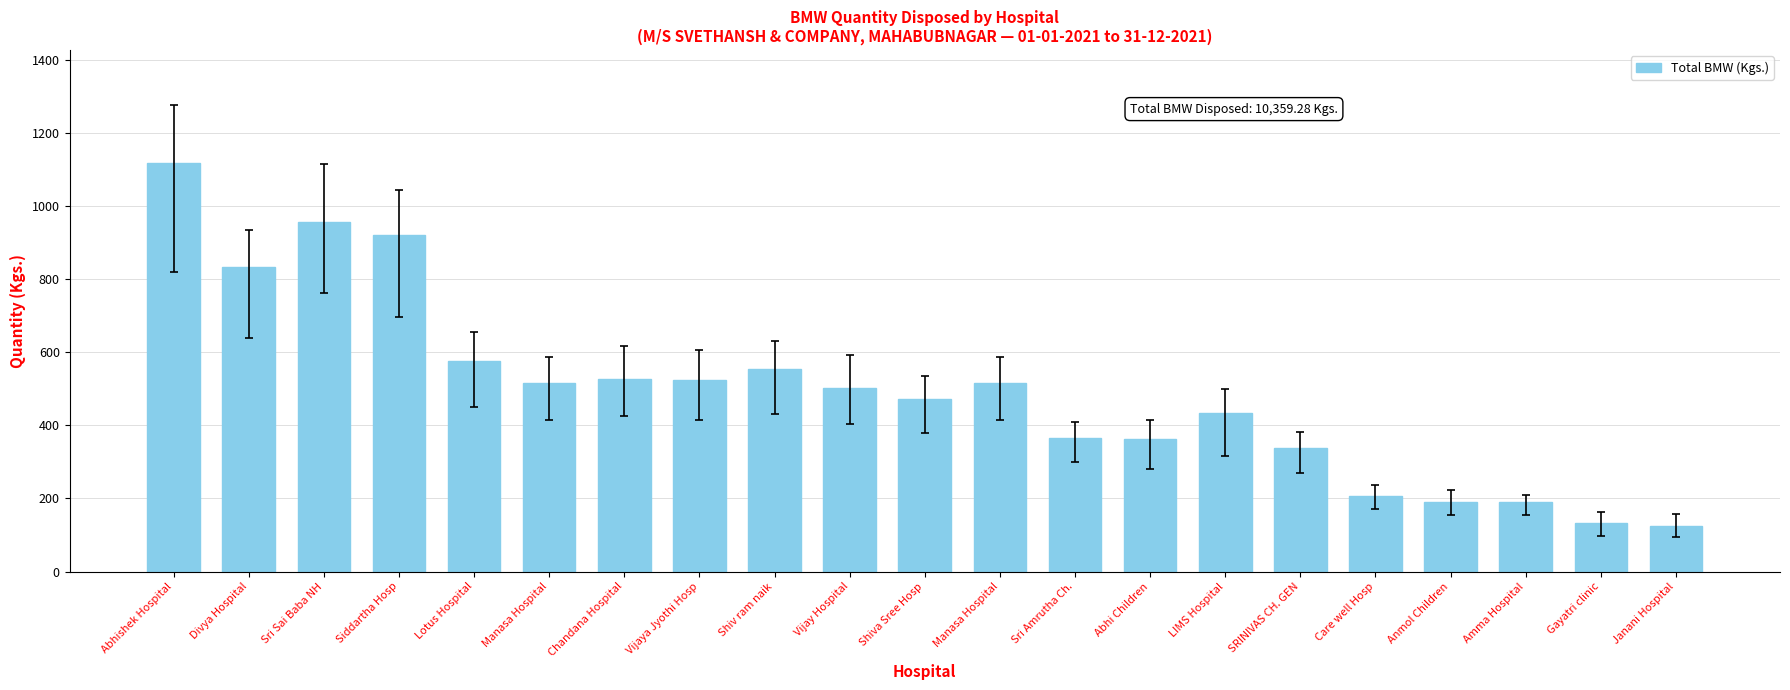

How many values are below 503?

10